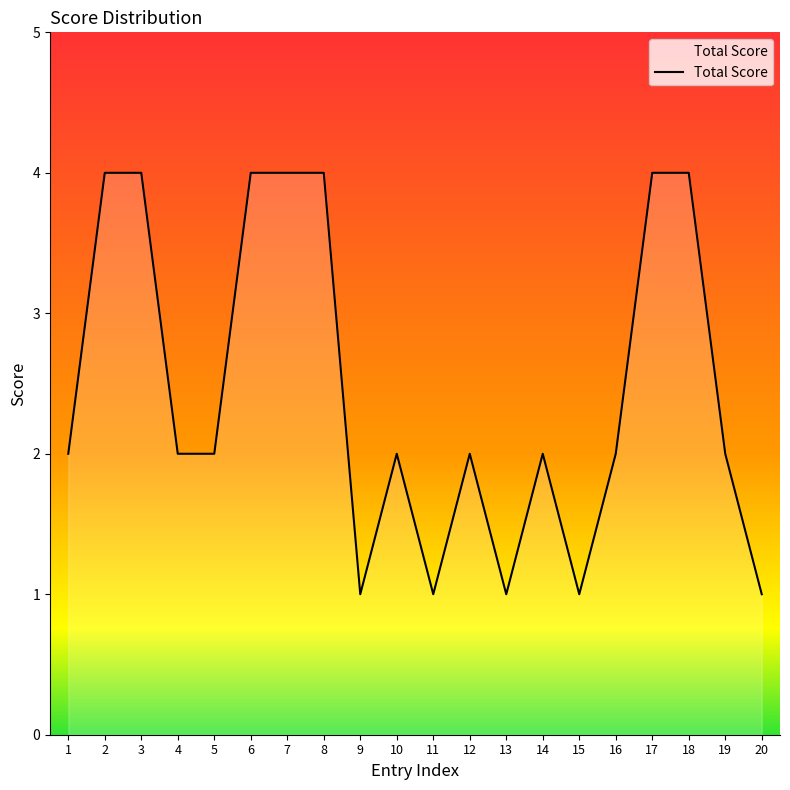

Reading left to right, what are all the values shown in this chart?

1=2	2=4	3=4	4=2	5=2	6=4	7=4	8=4	9=1	10=2	11=1	12=2	13=1	14=2	15=1	16=2	17=4	18=4	19=2	20=1